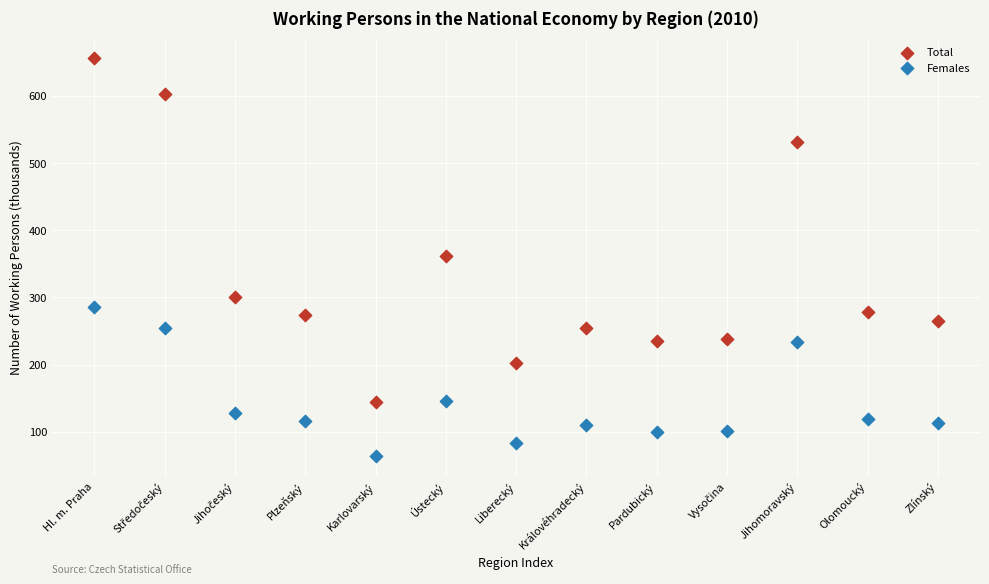

In the Total series, what Y value is closest to 400?

361.9